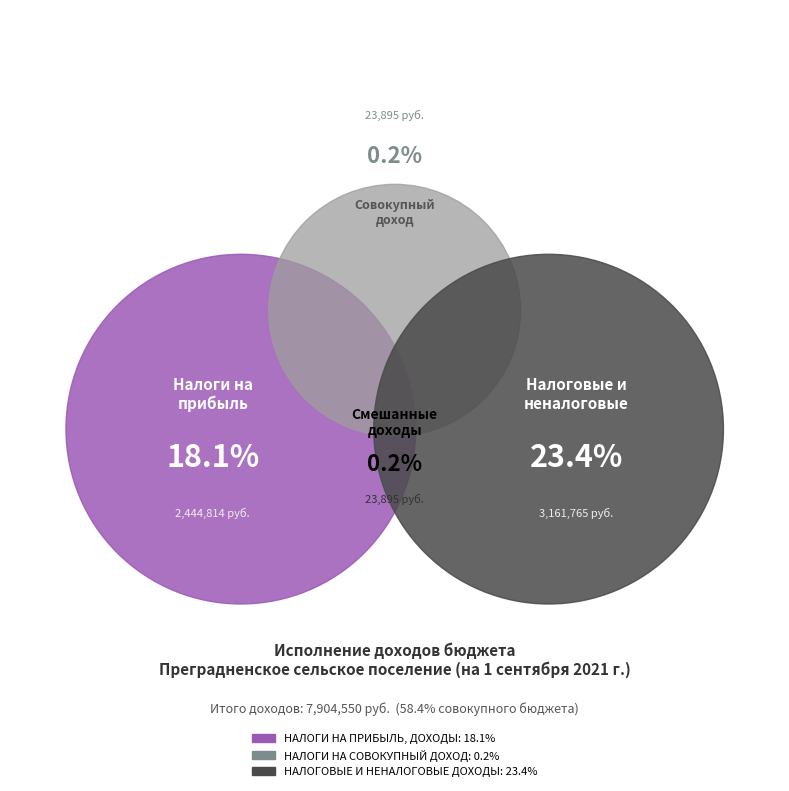

To the nearest percent, what is the combined percentage of НАЛОГОВЫЕ И НЕНАЛОГОВЫЕ ДОХОДЫ and НАЛОГИ НА ПРИБЫЛЬ, ДОХОДЫ?

41%